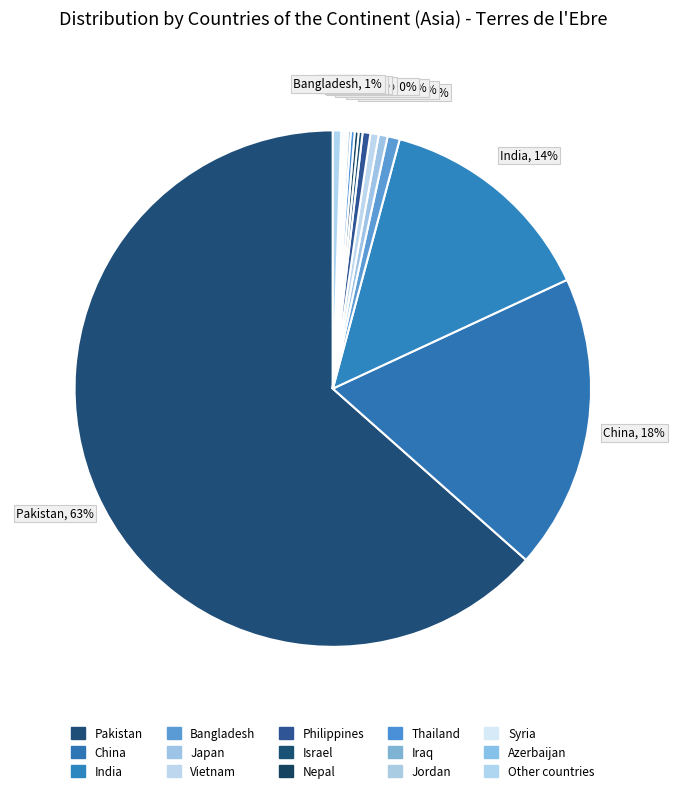

To the nearest percent, what percentage of the pie is Bangladesh?

1%